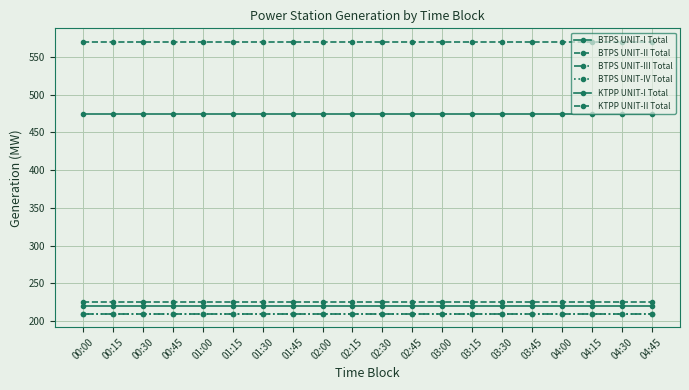

What is the minimum value shown in the chart?

210